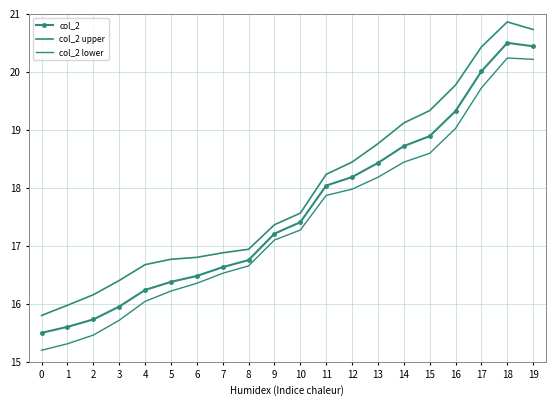

At which category is the sum across all series the highest?

18